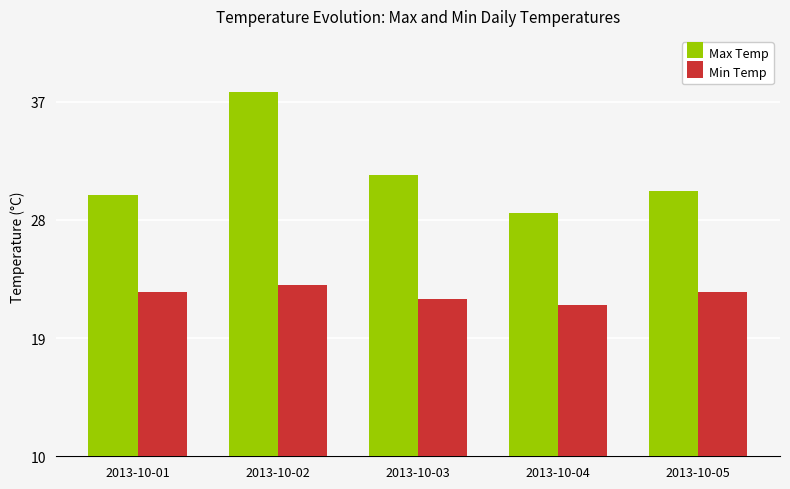

Rank the series by their maximum value, from highest to lowest.

Max Temp, Min Temp